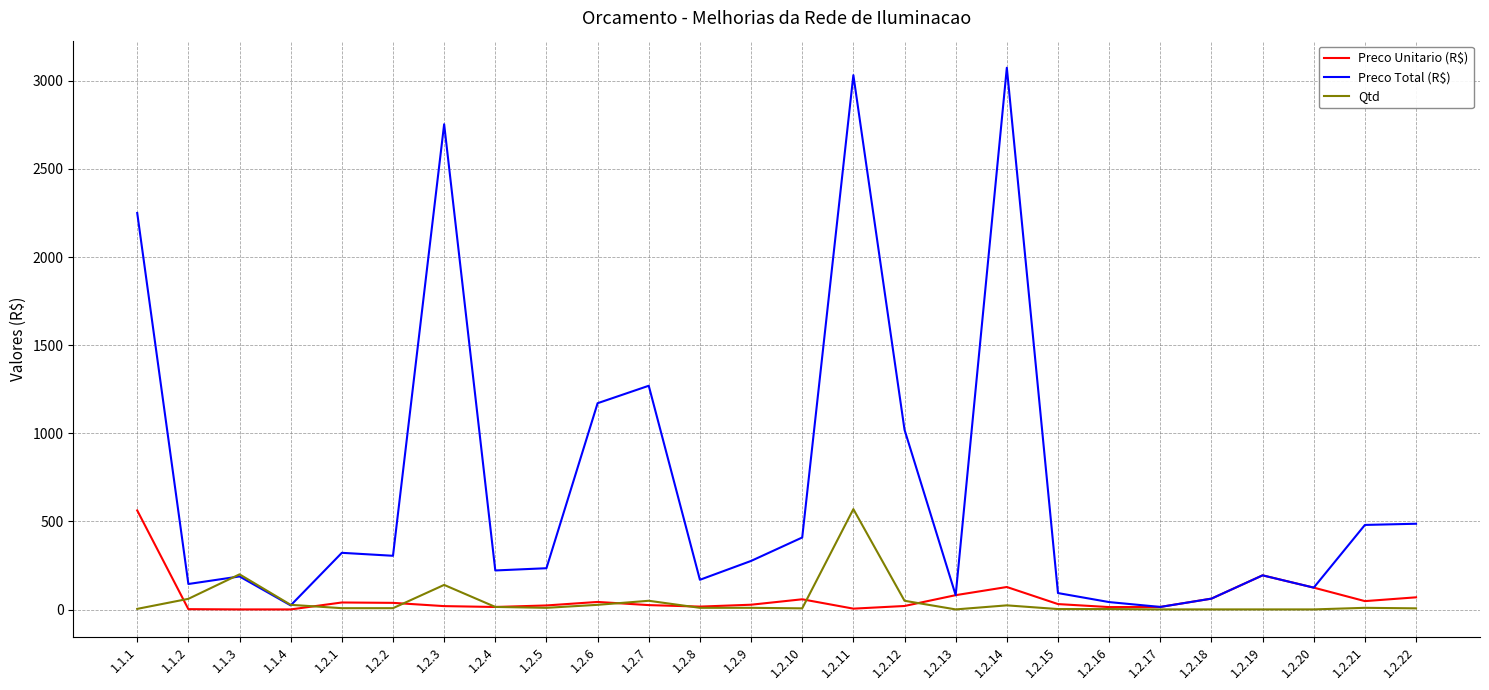

What is the highest value of the Preco Unitario (R$) series?

562.6